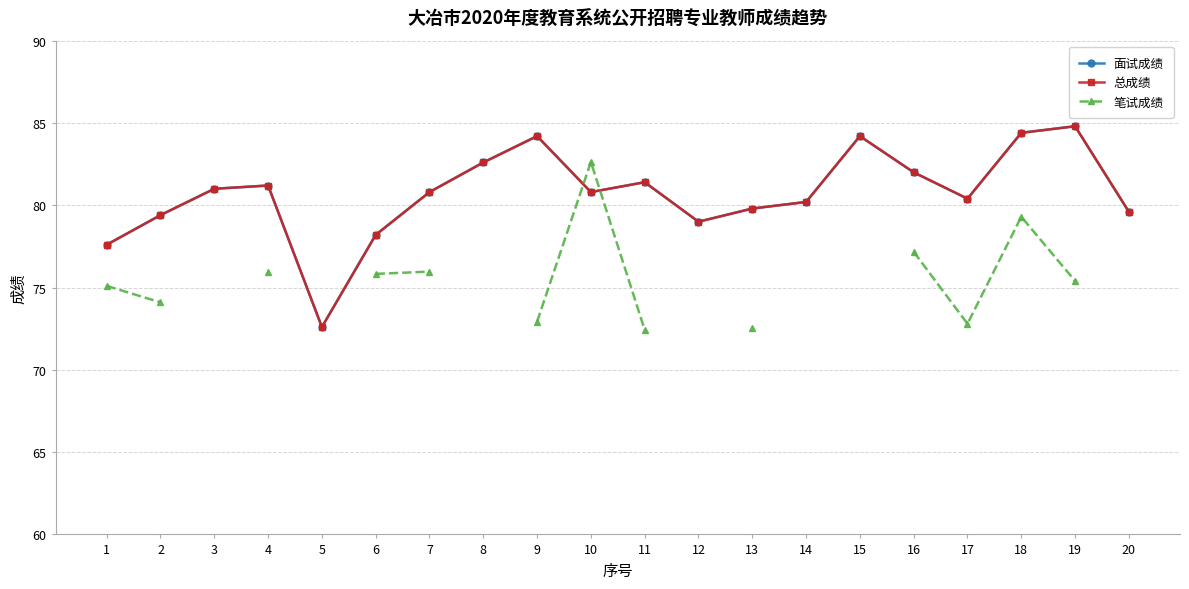

How many values in the 总成绩 series are below 80?

7